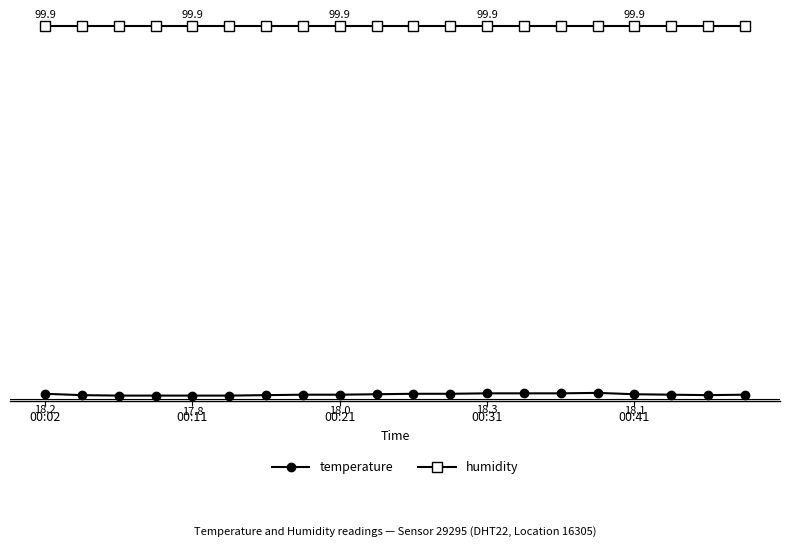

Reading left to right, list all the values displayed in this chart.

temperature: 18.2	17.9	17.8	17.8	17.8	17.8	17.9	18.0	18.0	18.1	18.2	18.2	18.3	18.3	18.3	18.4	18.1	18.0	17.9	18.0
humidity: 99.9	99.9	99.9	99.9	99.9	99.9	99.9	99.9	99.9	99.9	99.9	99.9	99.9	99.9	99.9	99.9	99.9	99.9	99.9	99.9